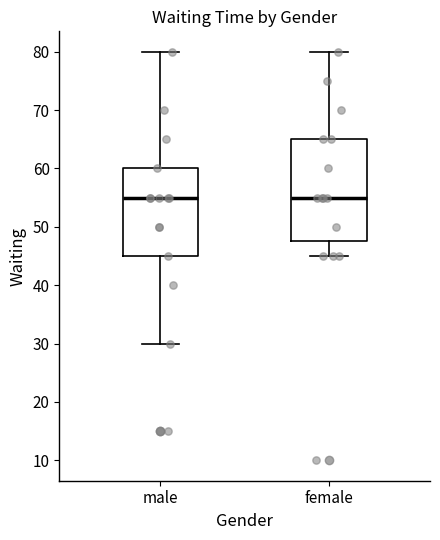

Where does the lower whisker of the box for female end on the y-axis? The values are not printed on the chart, so give them approximately, as read against the axis.

45